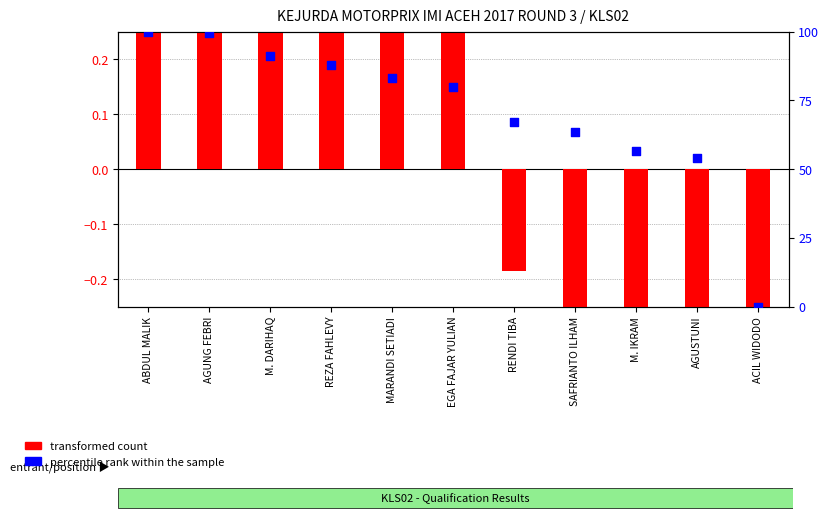

At how many categories does at least one series exceed 33?

10